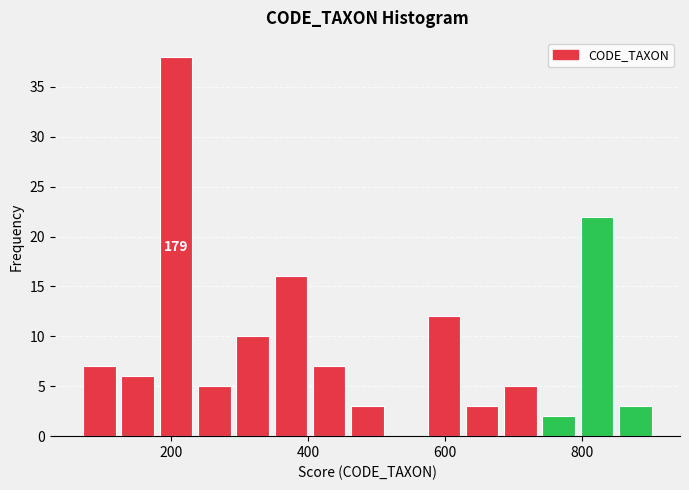

Read against the x-axis, roughly where is the centre of the tallest bar?

200